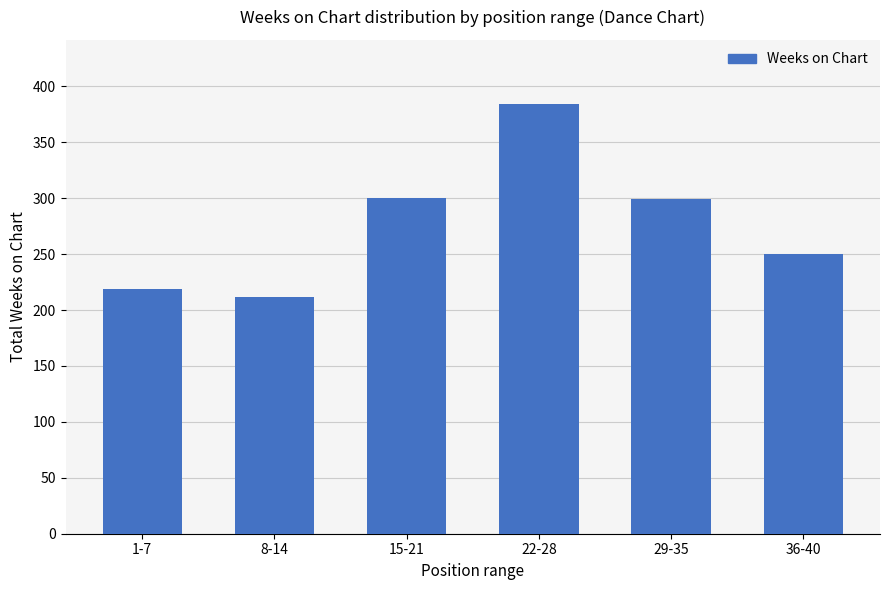

Are the bars horizontal?

No